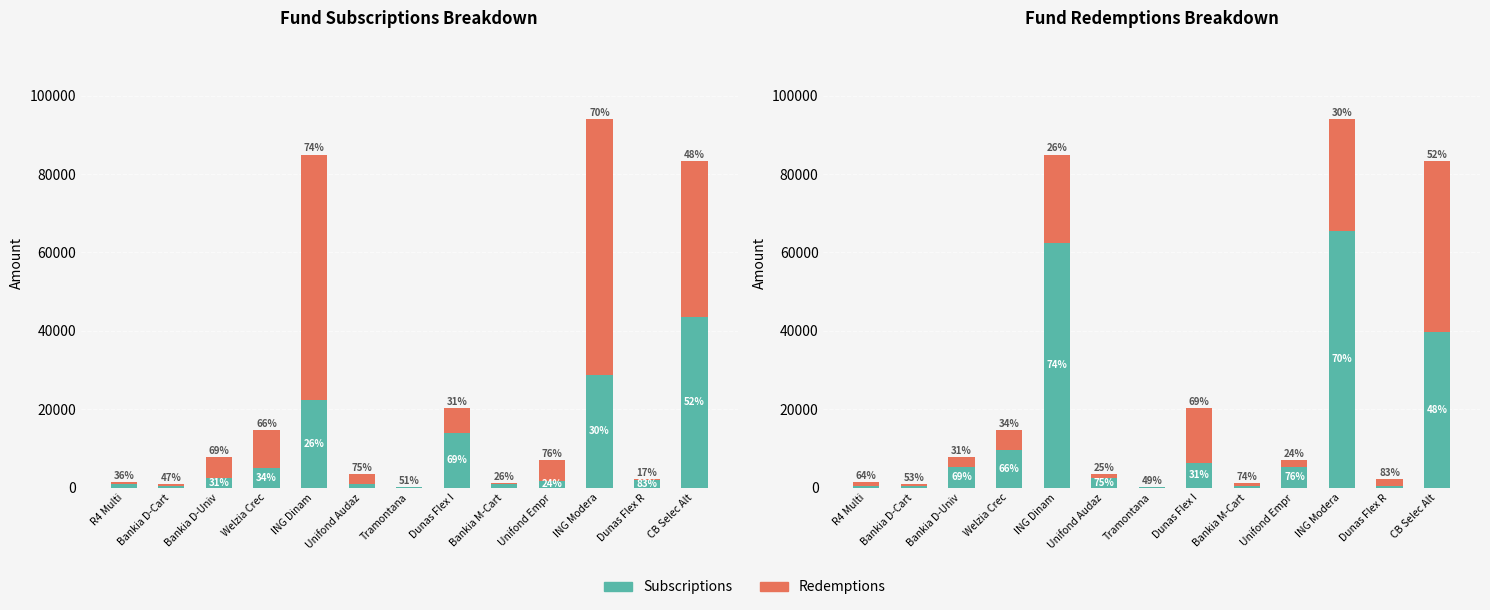

How many bars are there in each group?

2